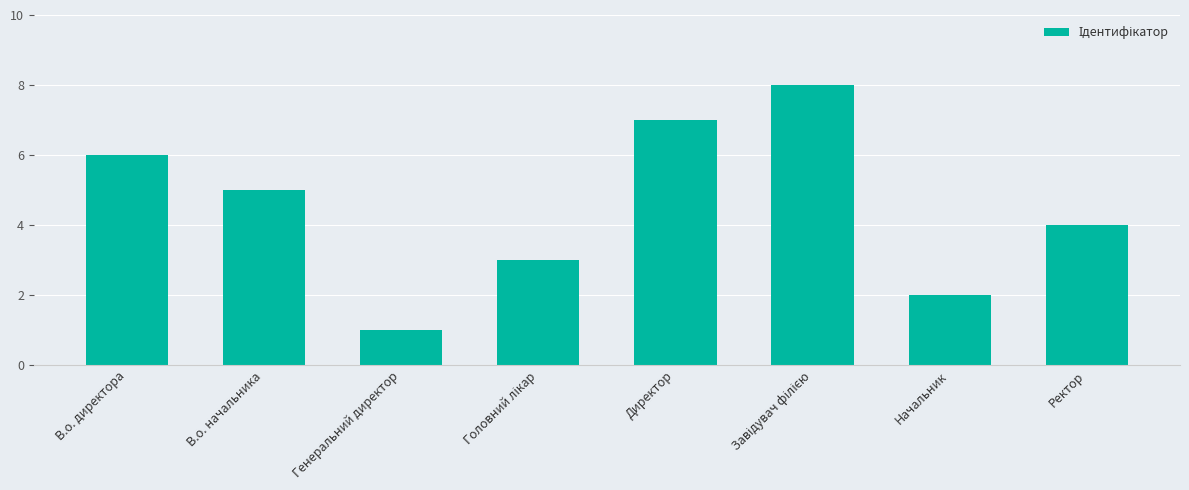

Count the number of categories in the chart.

8